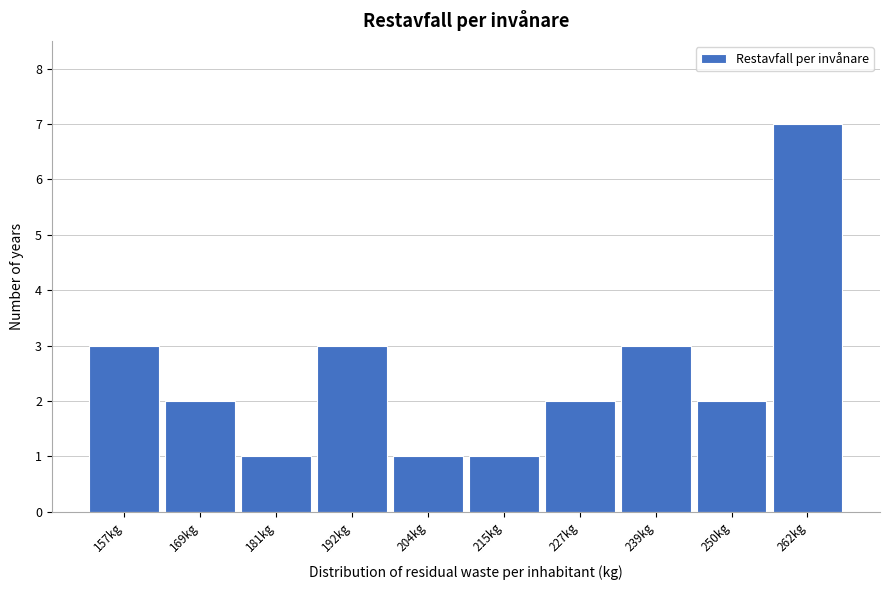

Reading right to left, what are all the values shown in this chart?

262kg=7	250kg=2	239kg=3	227kg=2	215kg=1	204kg=1	192kg=3	181kg=1	169kg=2	157kg=3